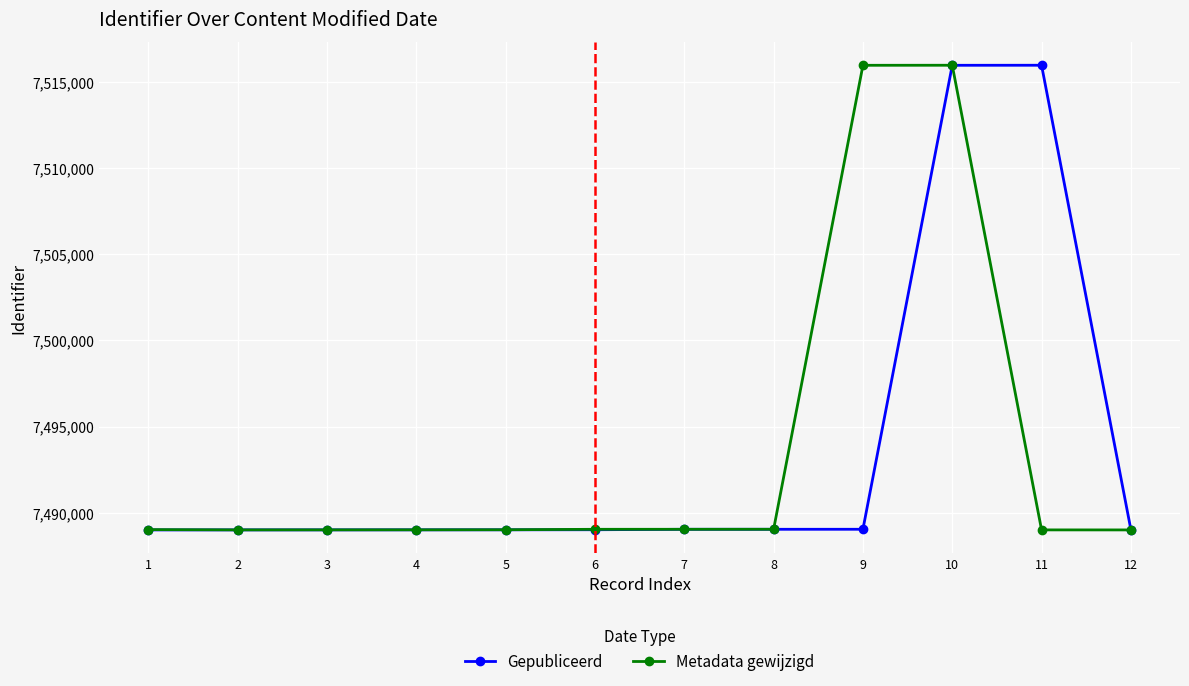

What is the smallest value displayed?

7489010